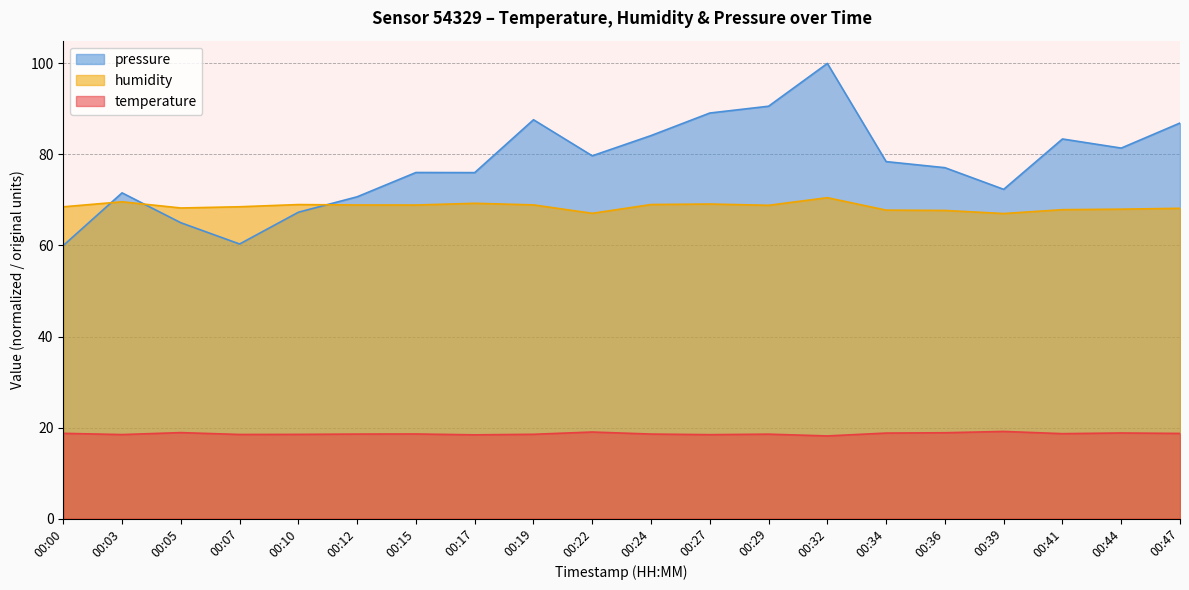

Where is the first local minimum for pressure?

00:07